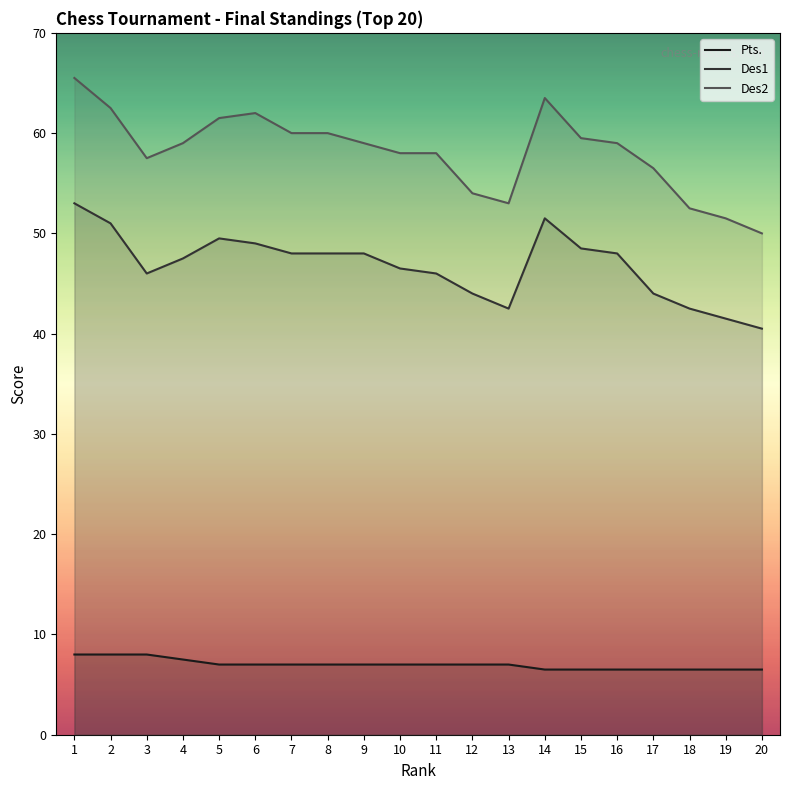

List the labels in order of Des1 value, smallest first.

20, 19, 13, 18, 12, 17, 3, 11, 10, 4, 7, 8, 9, 16, 15, 6, 5, 2, 14, 1